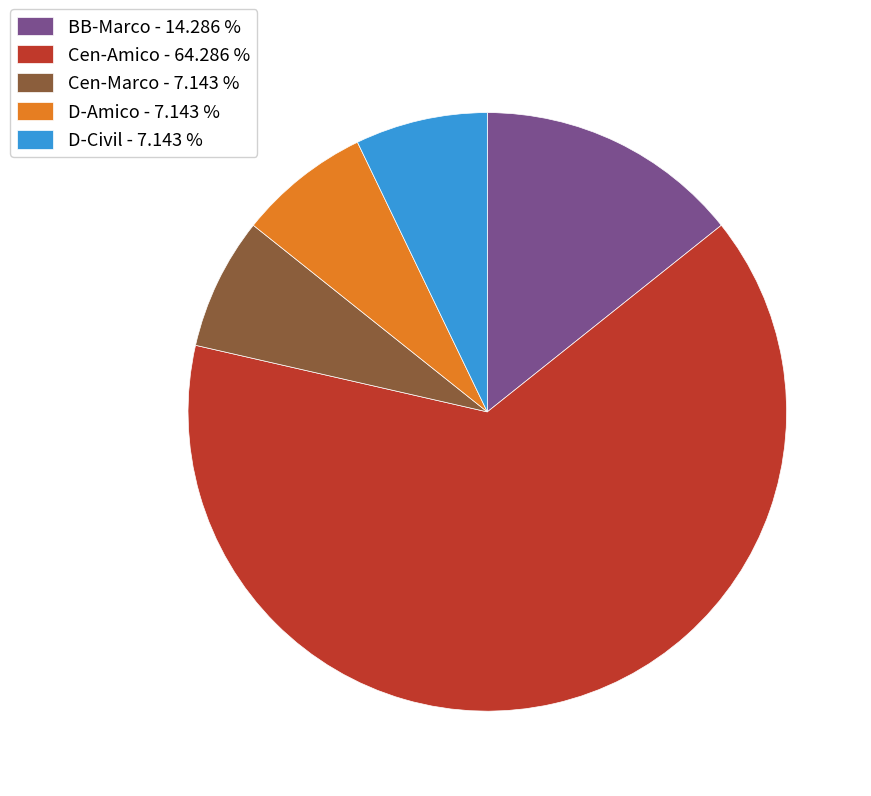

Is the sum of Cen-Amico - 64.286 % and BB-Marco - 14.286 % greater than half?

Yes